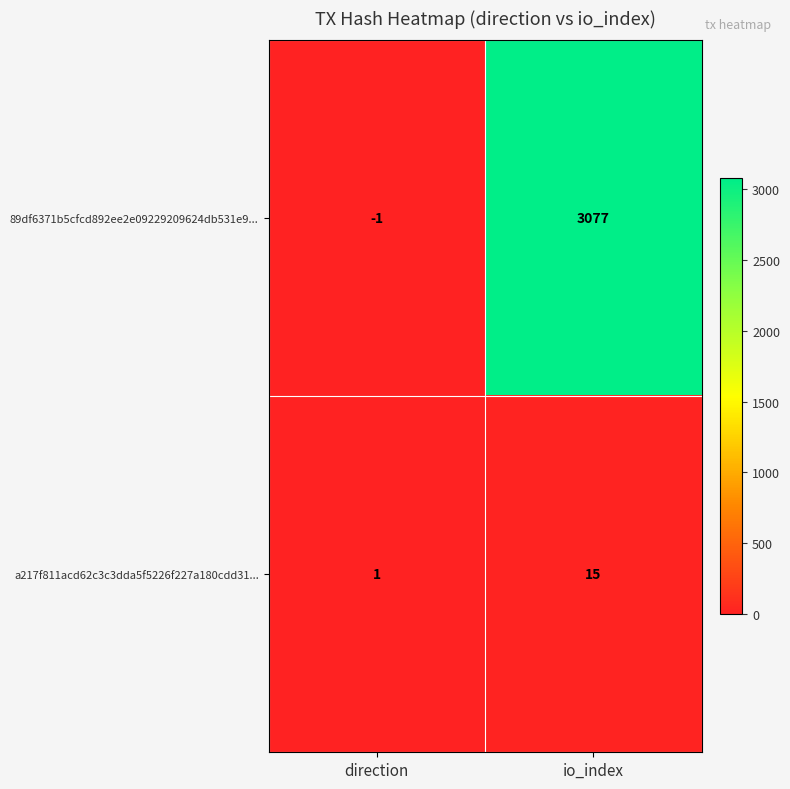

List the series in order of their peak value, lowest first.

a217f811acd62c3c3dda5f5226f227a180cdd31..., 89df6371b5cfcd892ee2e09229209624db531e9...